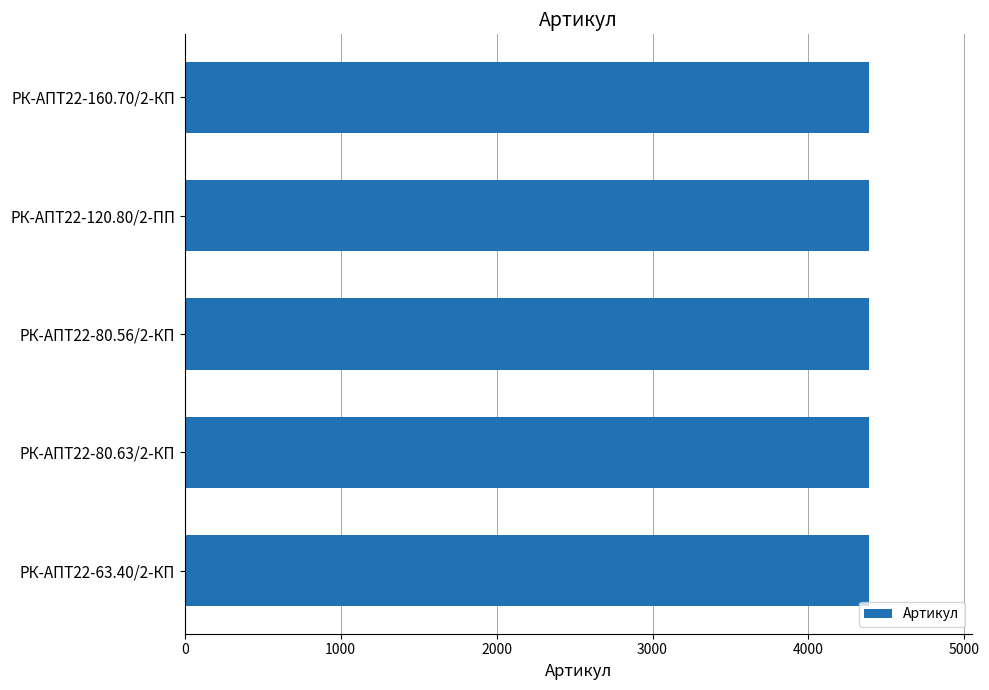

What is the value of the 3rd bar from the top?

4388